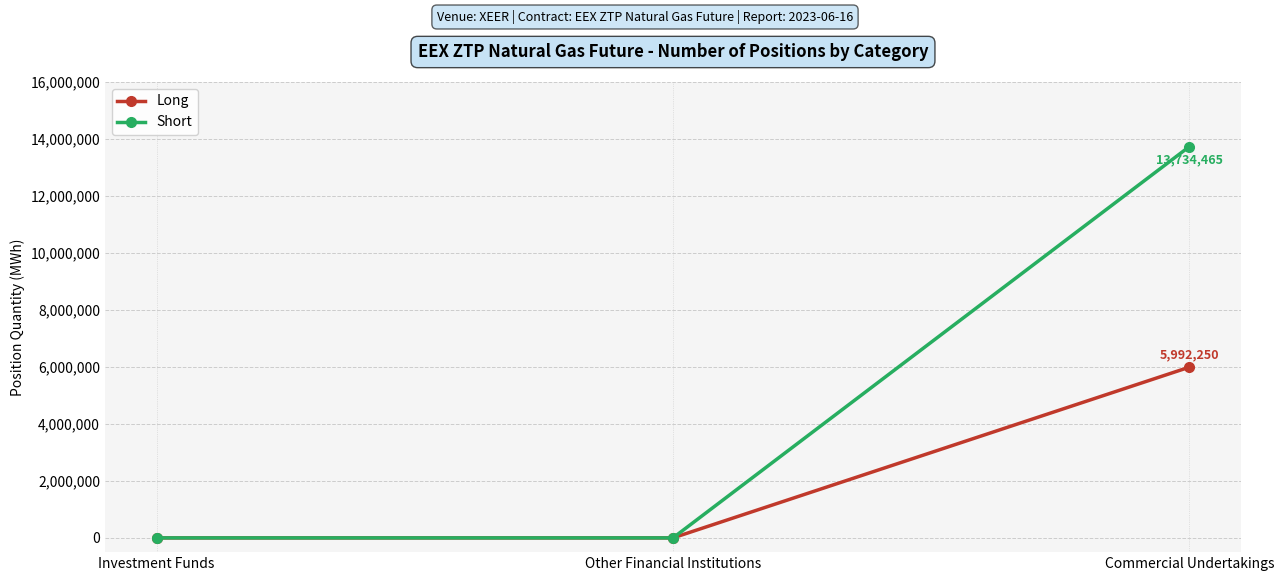

Reading right to left, what are all the values shown in this chart?

Long: 5992250	0	0
Short: 13734465	0	0